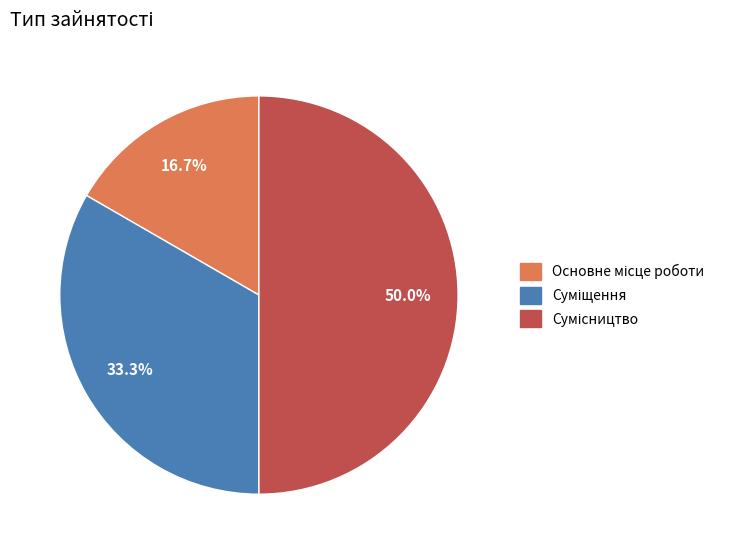

Combined, do Суміщення and Основне місце роботи account for over 50%?

No